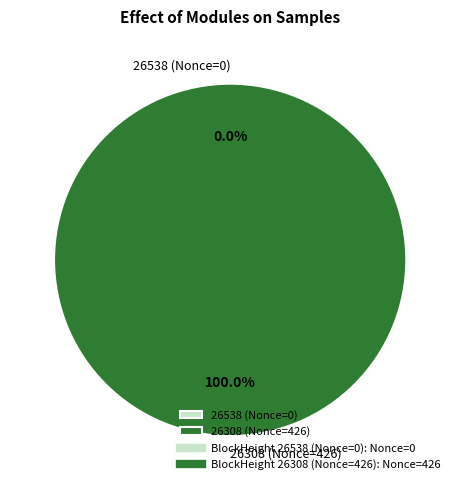

Count the number of slices in the pie.

2